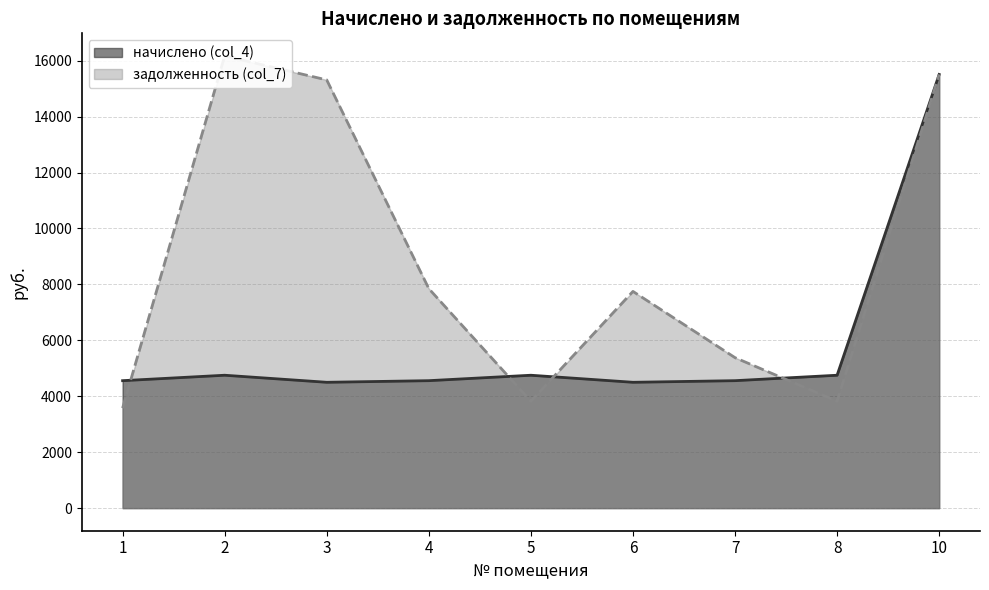

Between 4 and 8, which series saw the biggest shift?

задолженность (col_7)